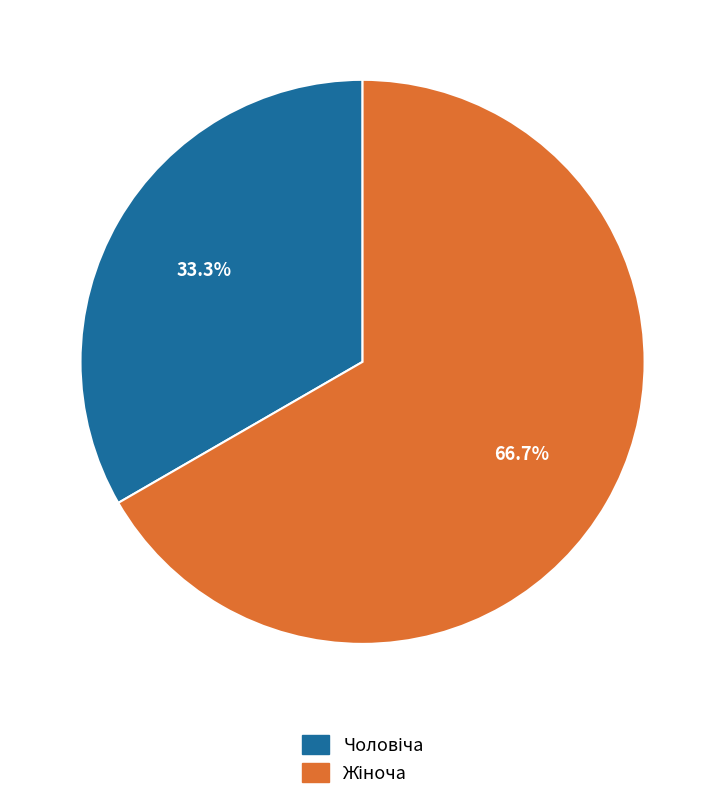

Is there a majority slice in this chart?

Yes